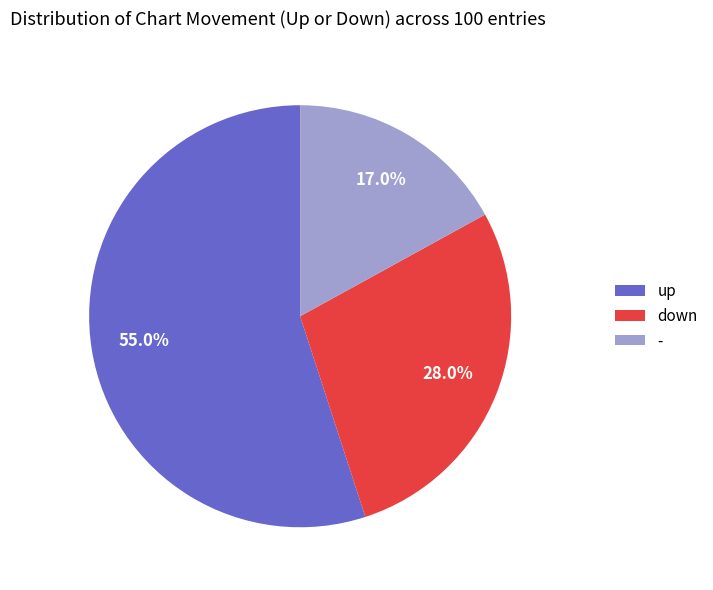

Which category has the smallest portion of the pie?

-